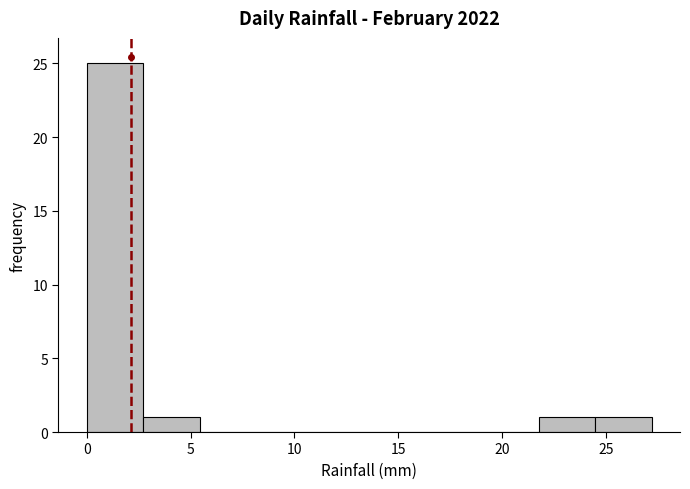

Reading left to right, transcribe this chart: for each bar, give the range it covers on the x-axis and its height. Neither the bar edges nor the heights are printed on the chart, so give them approximately, as read against the axes.

0.0 to 2.5: 25
2.5 to 5.5: 1
5.5 to 8.0: 0
8.0 to 11.0: 0
11.0 to 13.5: 0
13.5 to 16.5: 0
16.5 to 19.0: 0
19.0 to 22.0: 0
22.0 to 24.5: 1
24.5 to 27.0: 1